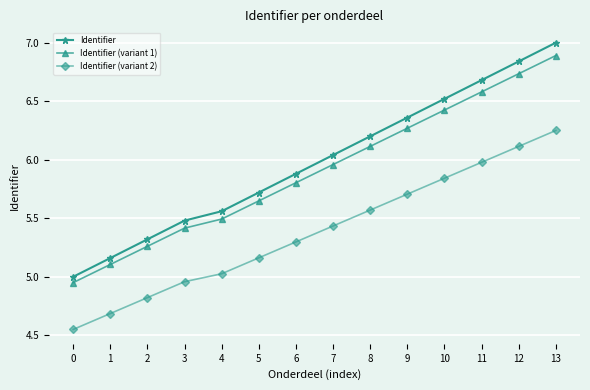

What is the total value across all series at 3?

15.9